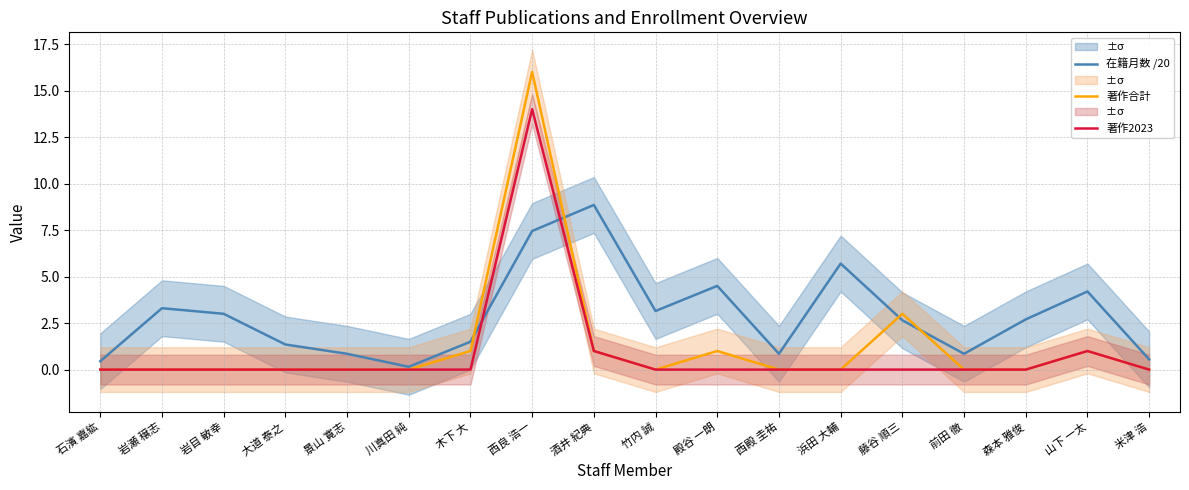

What is the total value across all series at 森本 雅俊?

2.7